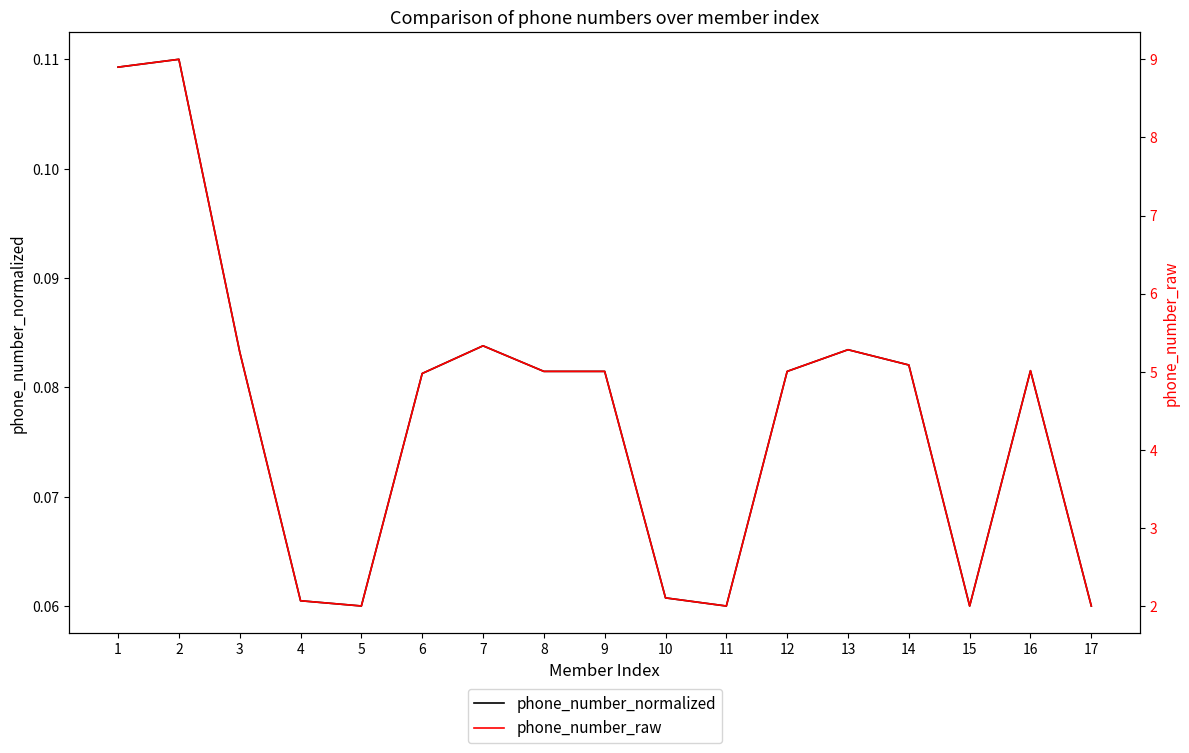

Reading left to right, extract all data points from this chart.

phone_number_normalized: 0.1	0.1	0.1	0.1	0.1	0.1	0.1	0.1	0.1	0.1	0.1	0.1	0.1	0.1	0.1	0.1	0.1
phone_number_raw: 8.9	9.0	5.3	2.1	2.0	5.0	5.3	5.0	5.0	2.1	2.0	5.0	5.3	5.1	2.0	5.0	2.0